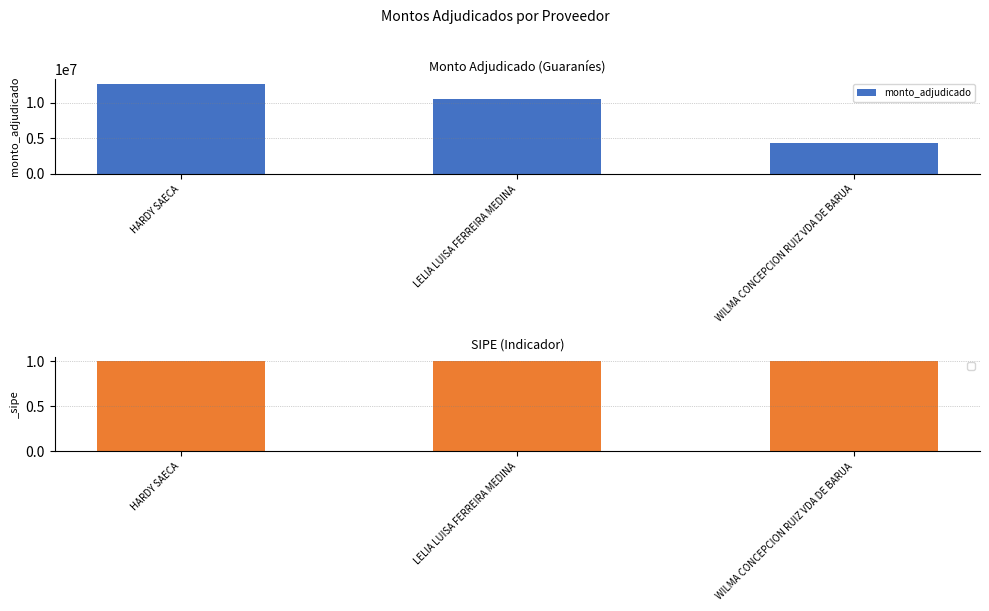

What is the approximate value of monto_adjudicado at WILMA CONCEPCION RUIZ VDA DE BARUA?

4285200